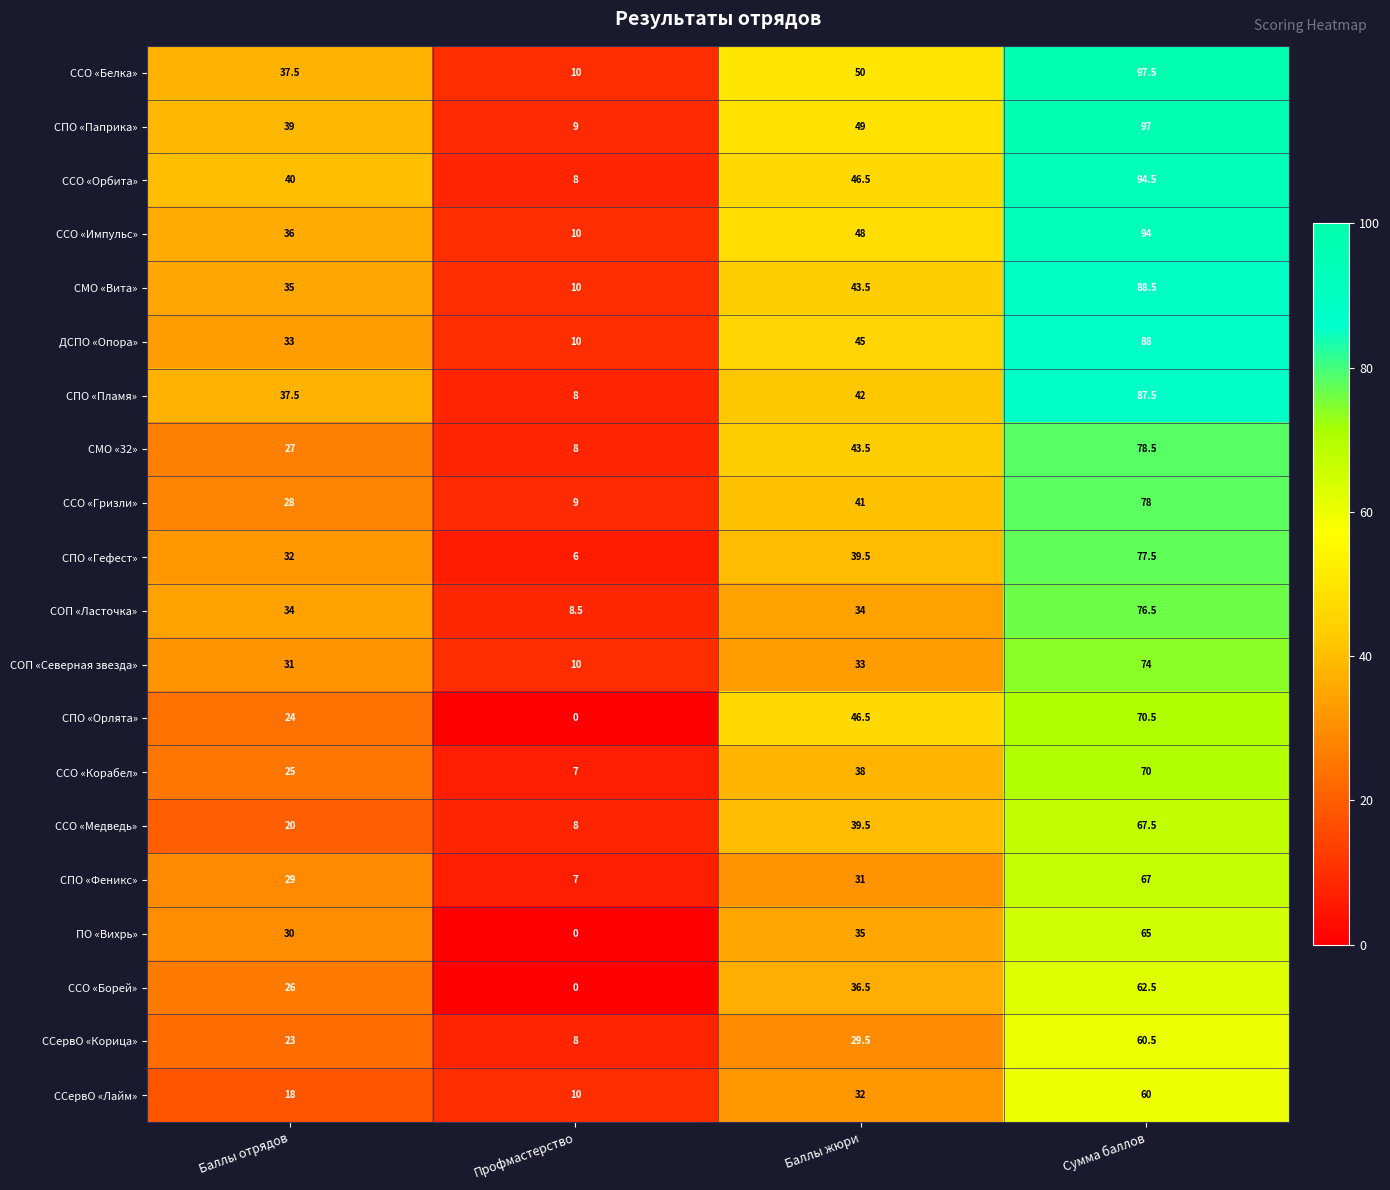

At which label is СМО «Вита» closest to 49?

Баллы жюри